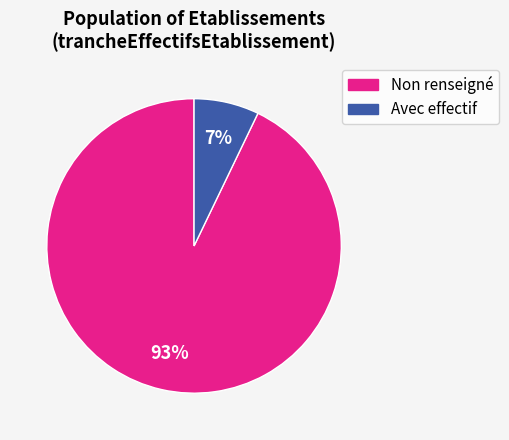

To the nearest percent, what is the average slice percentage?

50%